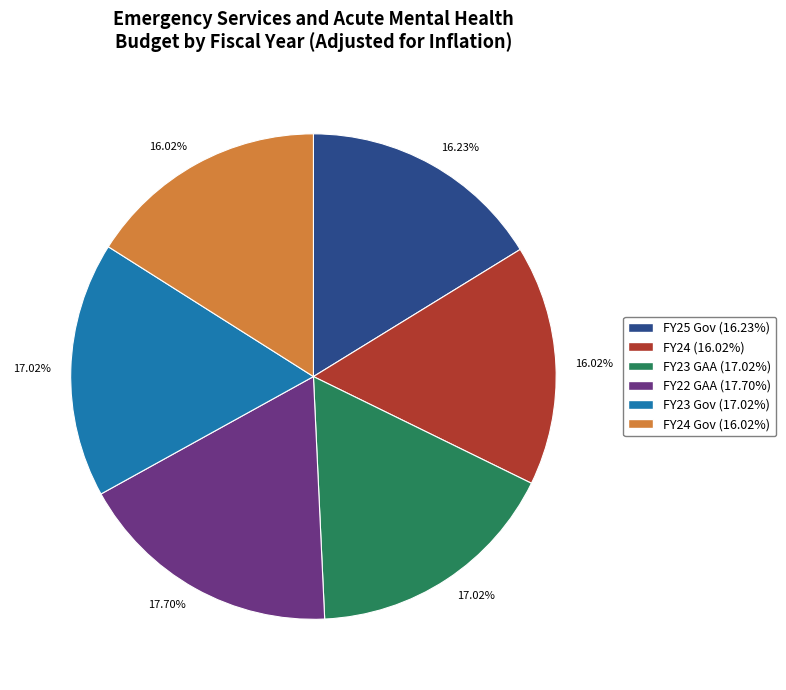

Is there a majority slice in this chart?

No